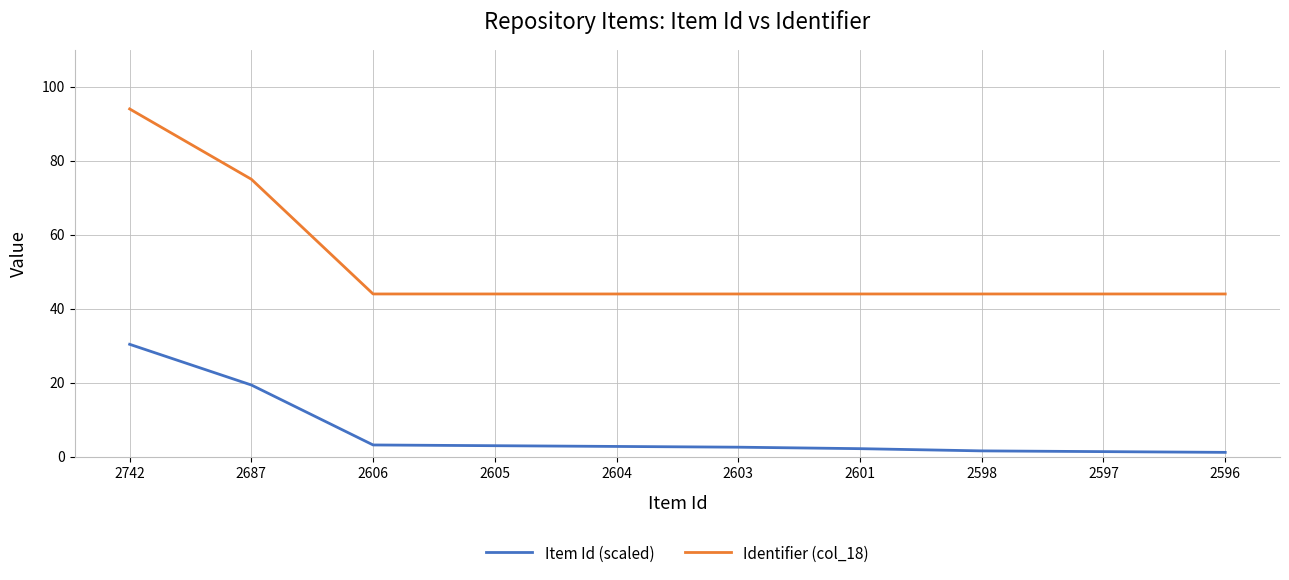

Is it true that Identifier (col_18) equals 25.1 at 2603?

False